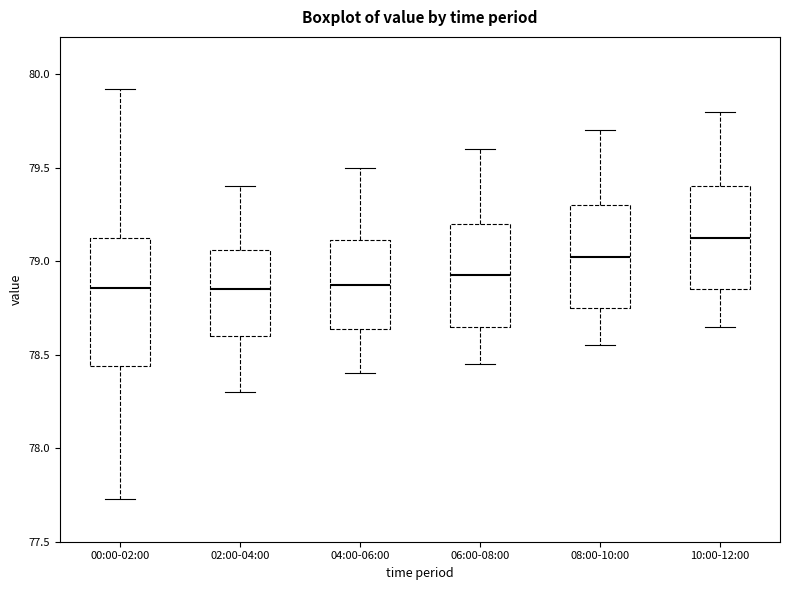

Reading left to right, read every box against the y-axis: the position of its median line, the range the box covers, and the ends of its whiskers. The values are not printed on the chart, so give them approximately, as read against the axis.

00:00-02:00: median 78.85, box 78.45 to 79.10, whiskers 77.75 to 79.90
02:00-04:00: median 78.85, box 78.60 to 79.05, whiskers 78.30 to 79.40
04:00-06:00: median 78.90, box 78.65 to 79.10, whiskers 78.40 to 79.50
06:00-08:00: median 78.95, box 78.65 to 79.20, whiskers 78.45 to 79.60
08:00-10:00: median 79.05, box 78.75 to 79.30, whiskers 78.55 to 79.70
10:00-12:00: median 79.15, box 78.85 to 79.40, whiskers 78.65 to 79.80